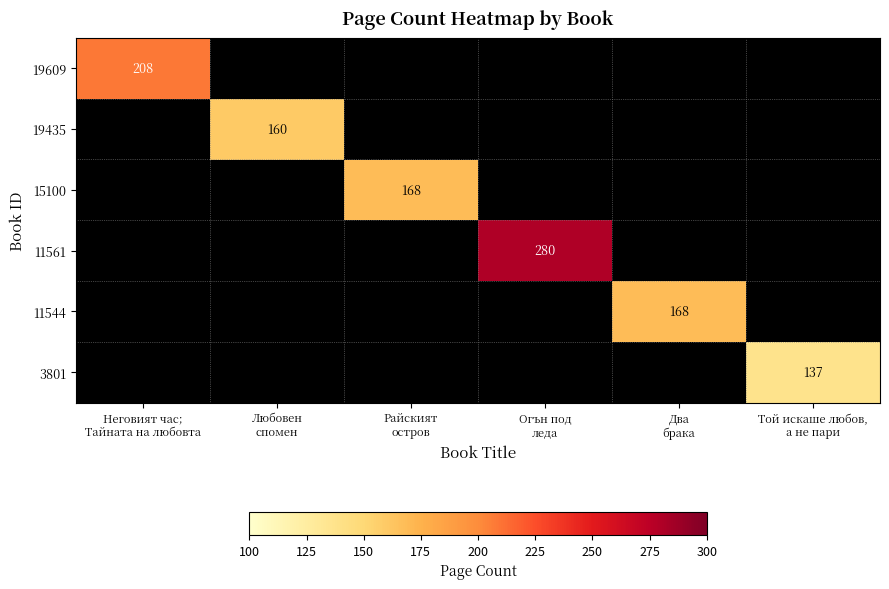

Count the number of categories in the chart.

6